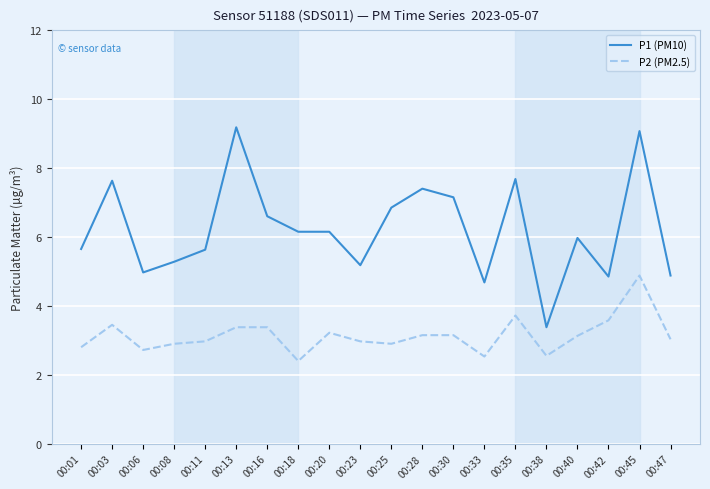

What is the difference between the maximum and minimum values in the P2 (PM2.5) series?

2.5